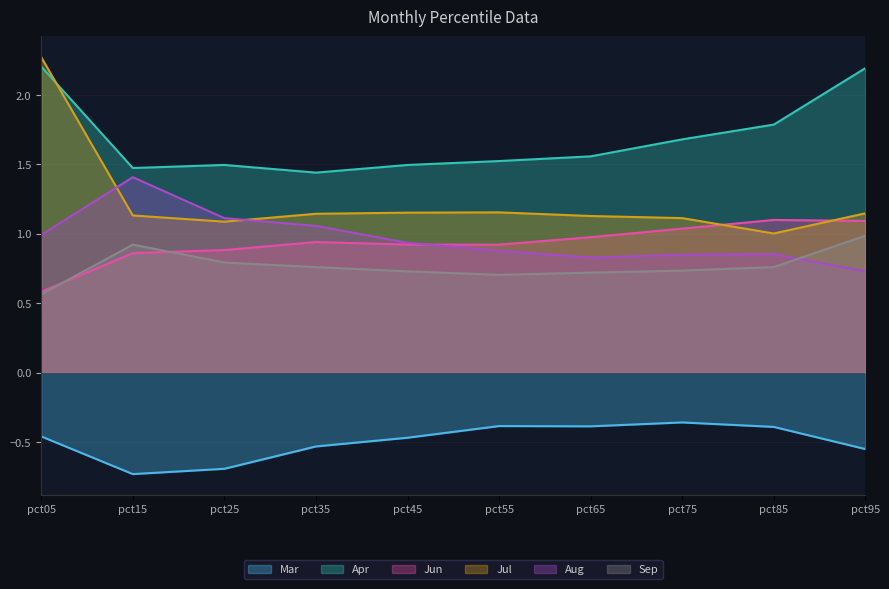

What is the minimum value shown in the chart?

-0.7